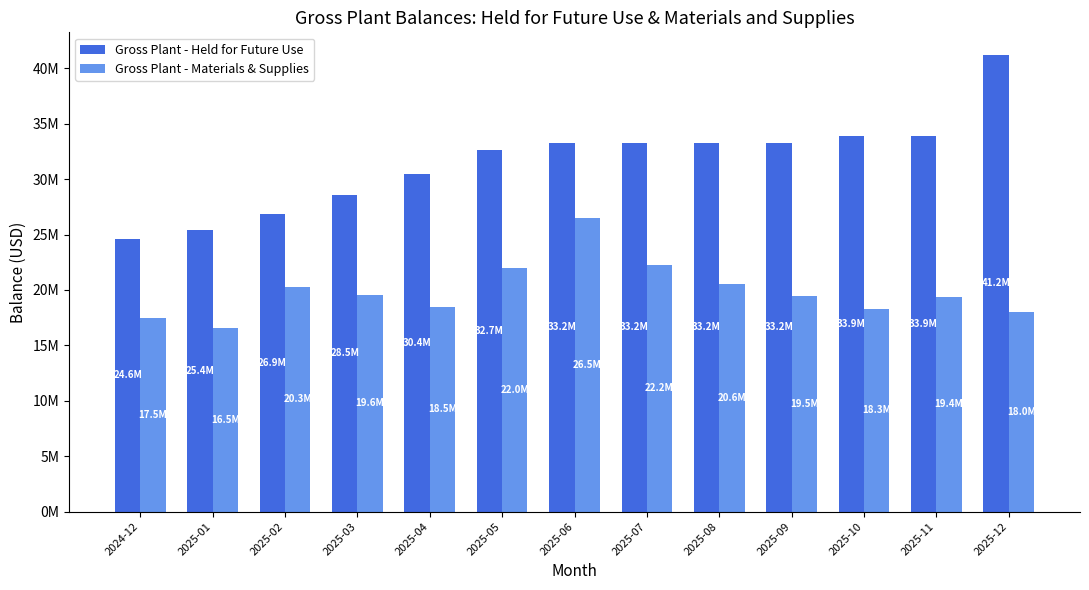

Are the bars horizontal?

No